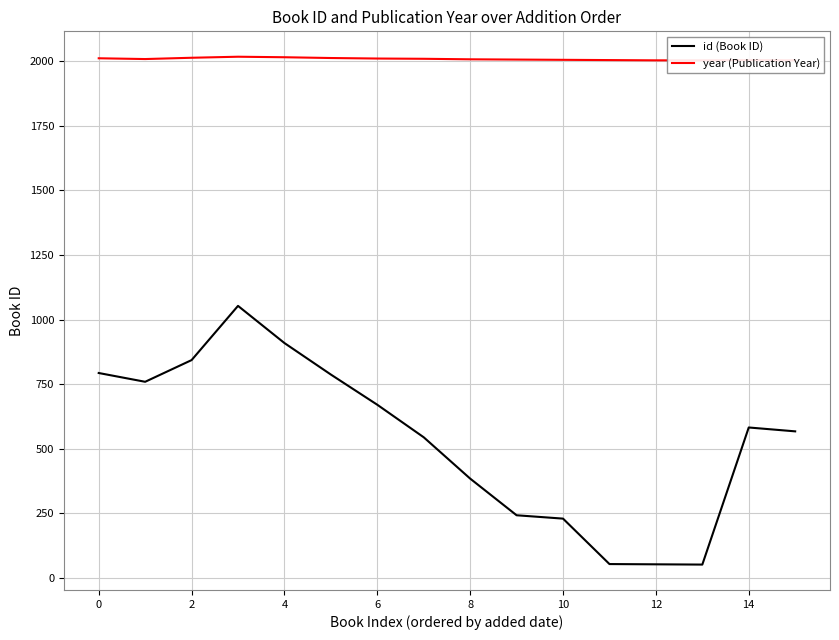

At how many categories does at least one series exceed 1957?

16